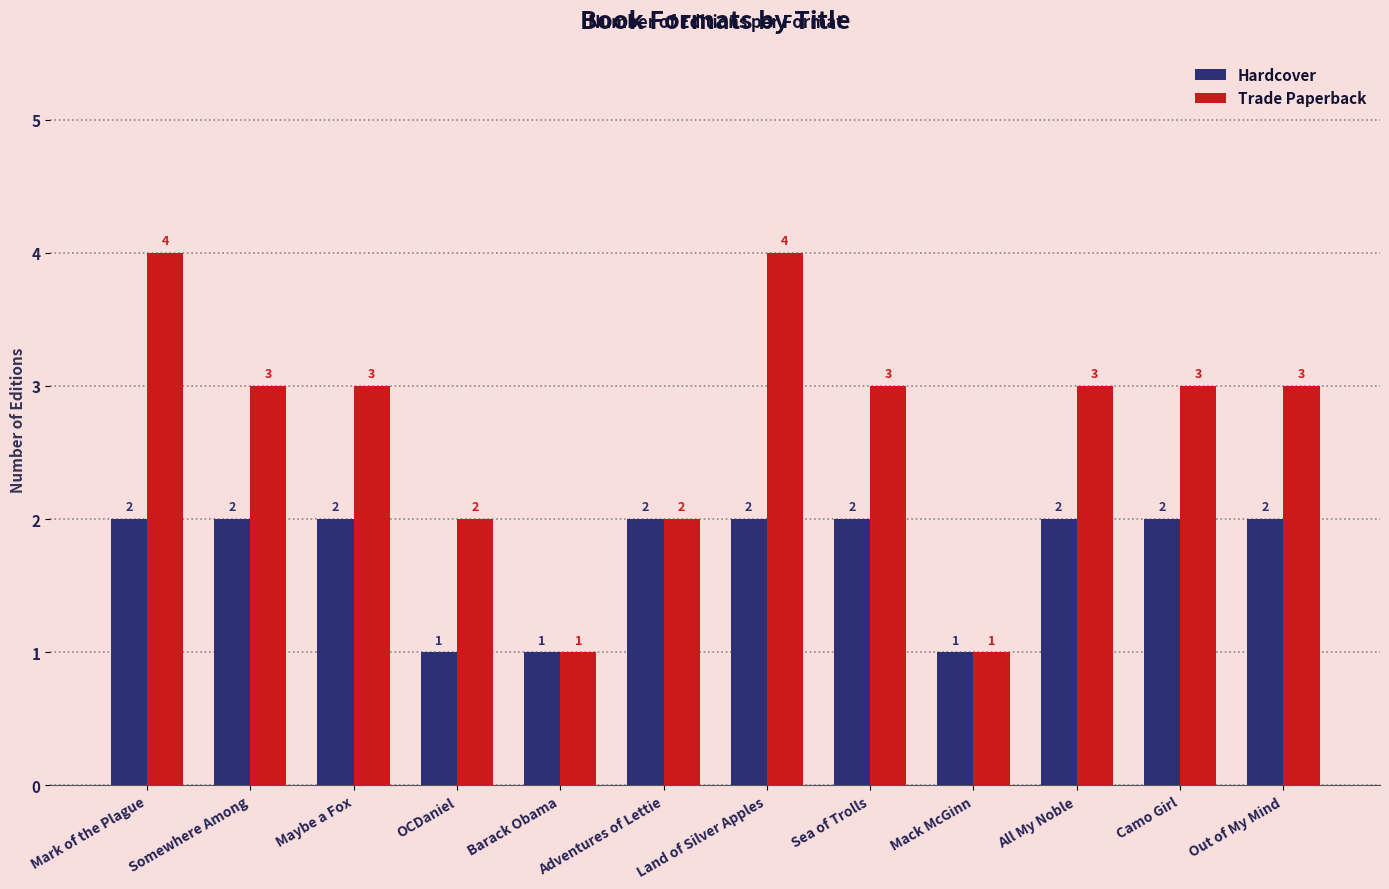

How many Hardcover values are between 2 and 3?

9